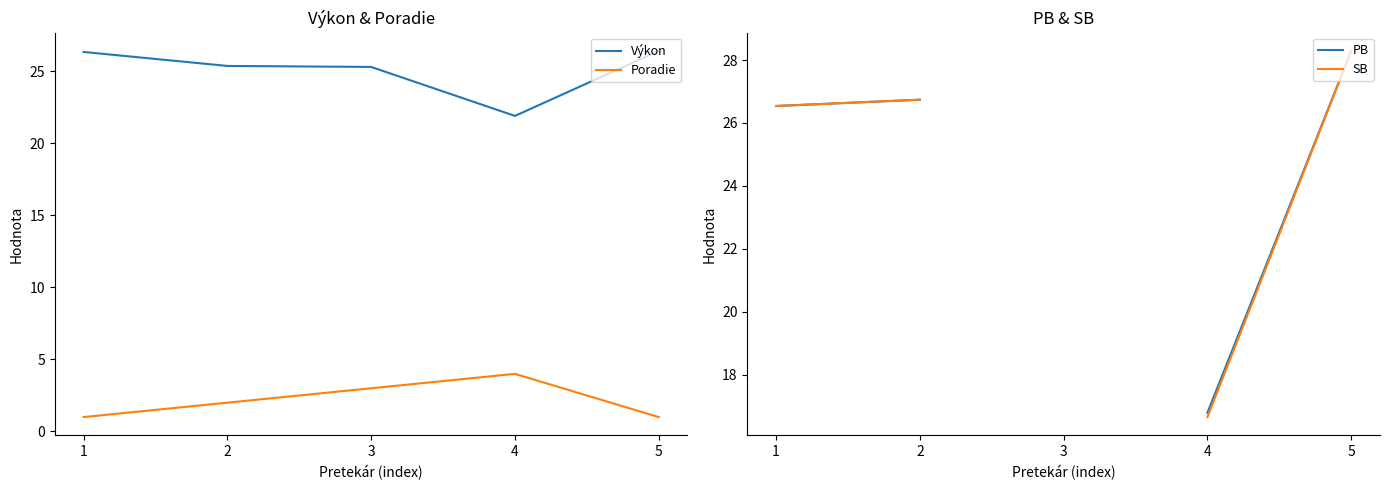

What is the highest value of the Poradie series?

4.0